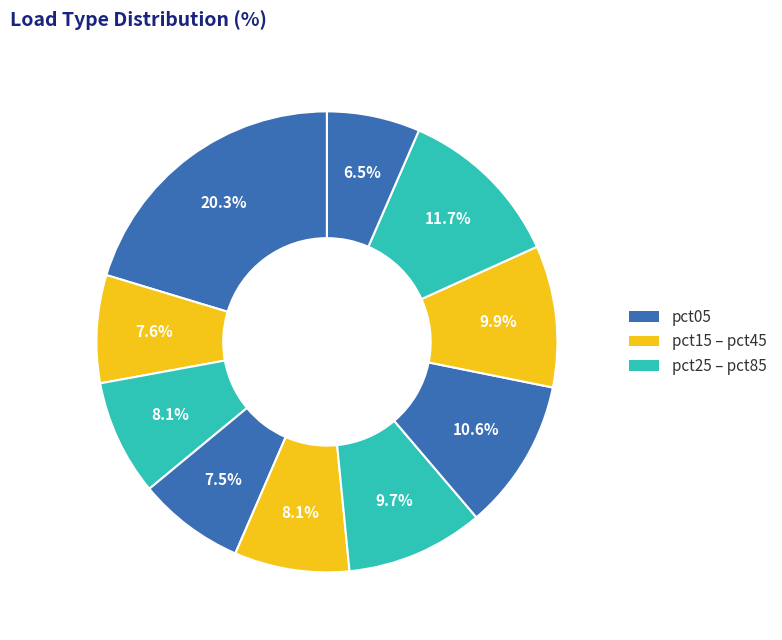

Which category has the biggest portion of the pie?

pct05